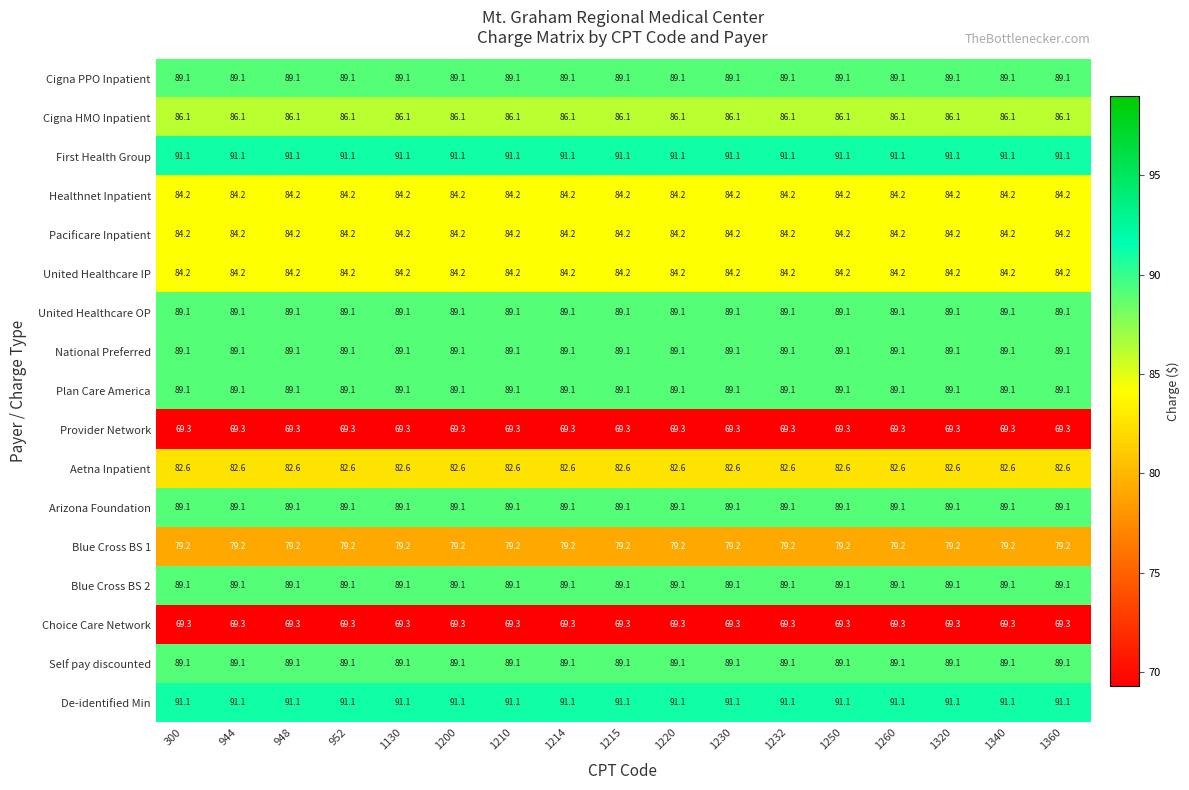

What is the smallest value displayed?

69.3